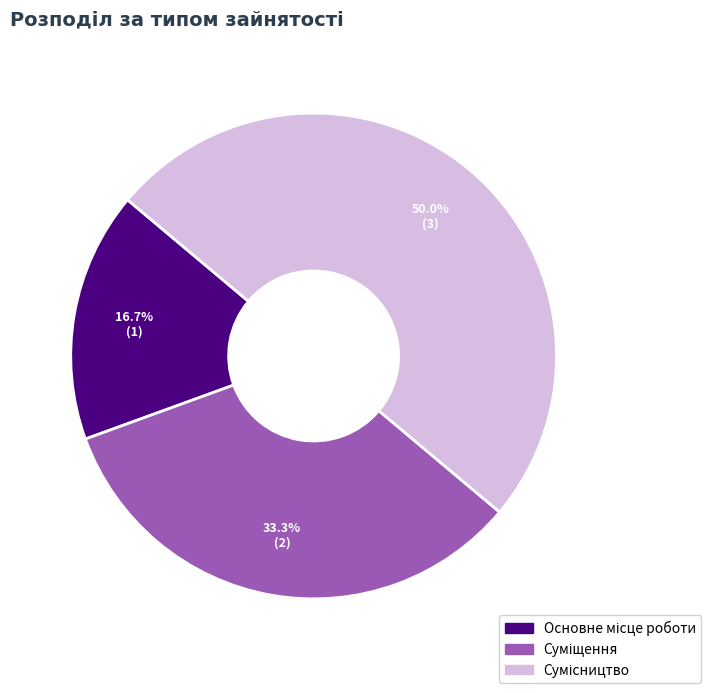

Is it true that Суміщення is 25% of the pie?

False